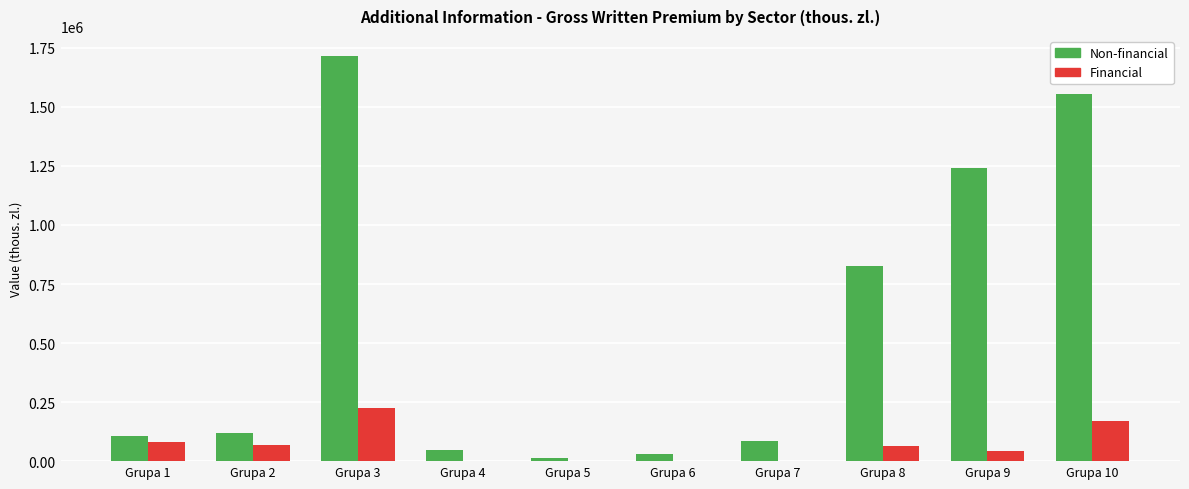

At which category does the chart reach its peak across all series?

Grupa 3